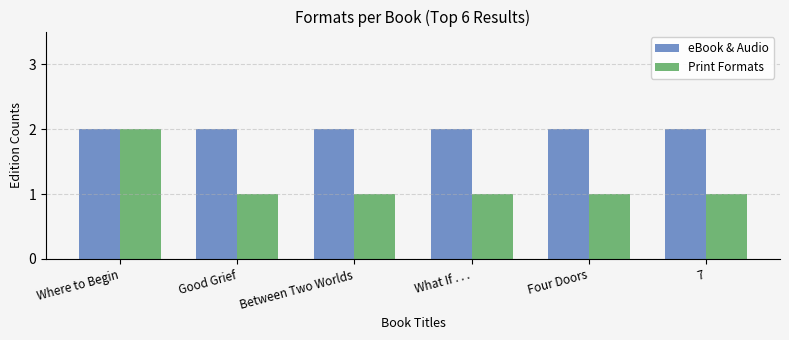

What are all the series names shown in the legend?

eBook & Audio, Print Formats